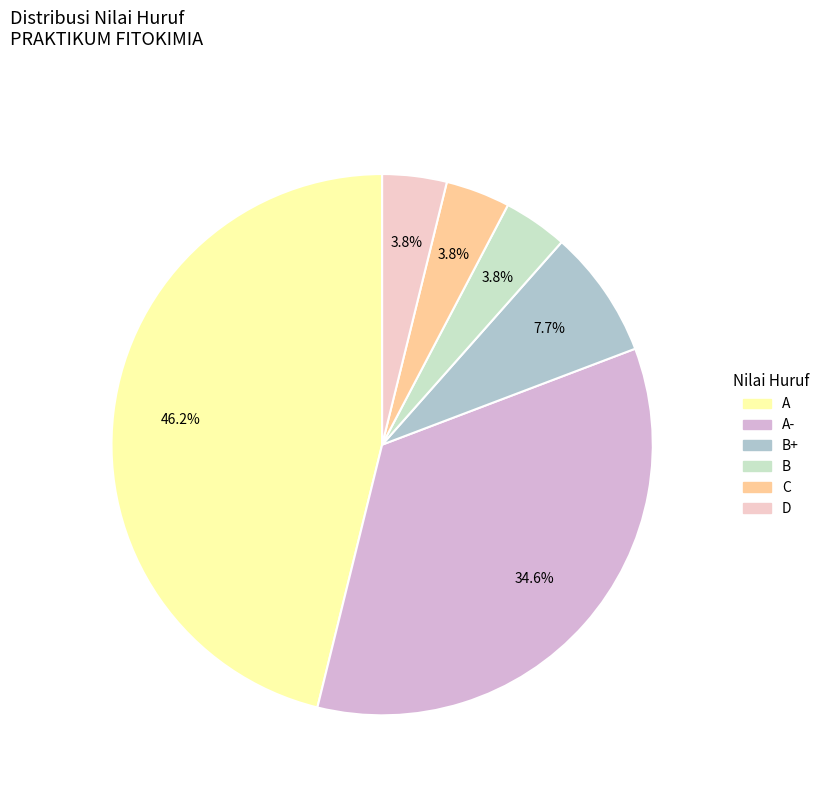

How many slices are in this pie chart?

6